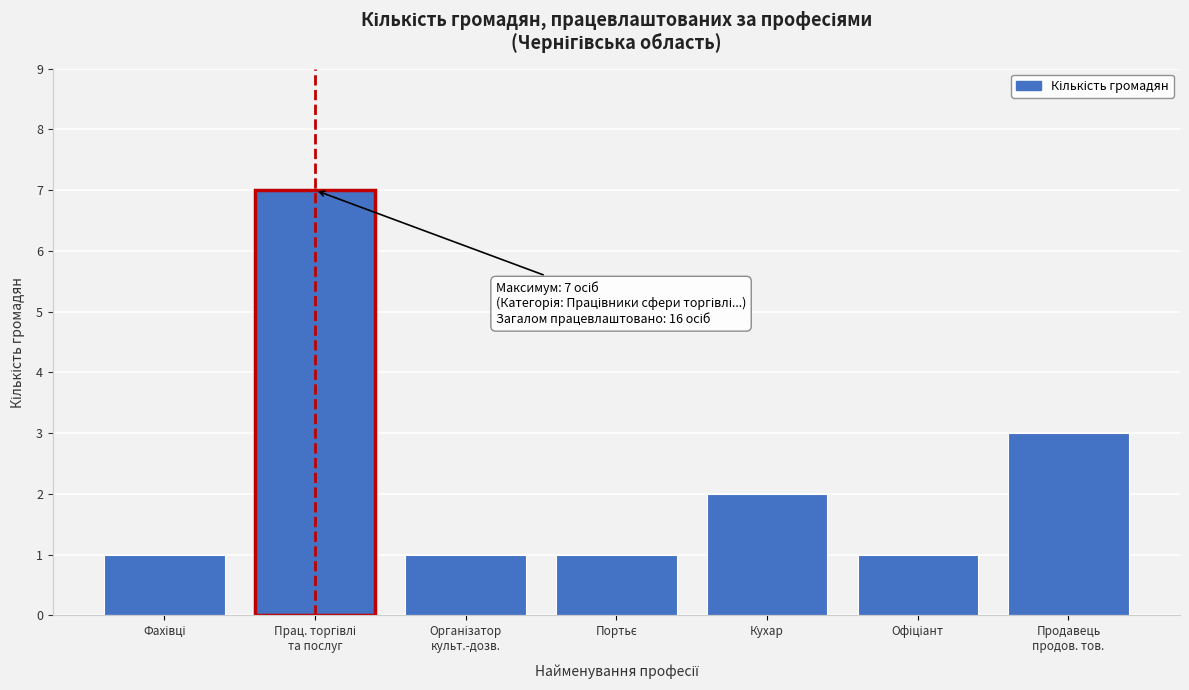

Reading left to right, transcribe all the data shown in this chart.

1	7	1	1	2	1	3